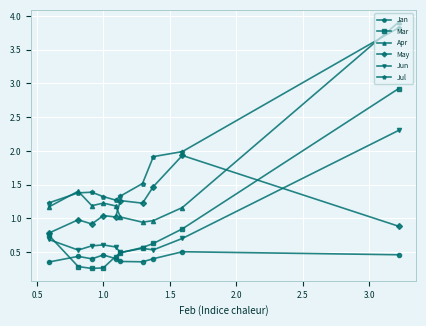

Which series has the widest spread of values?

Apr